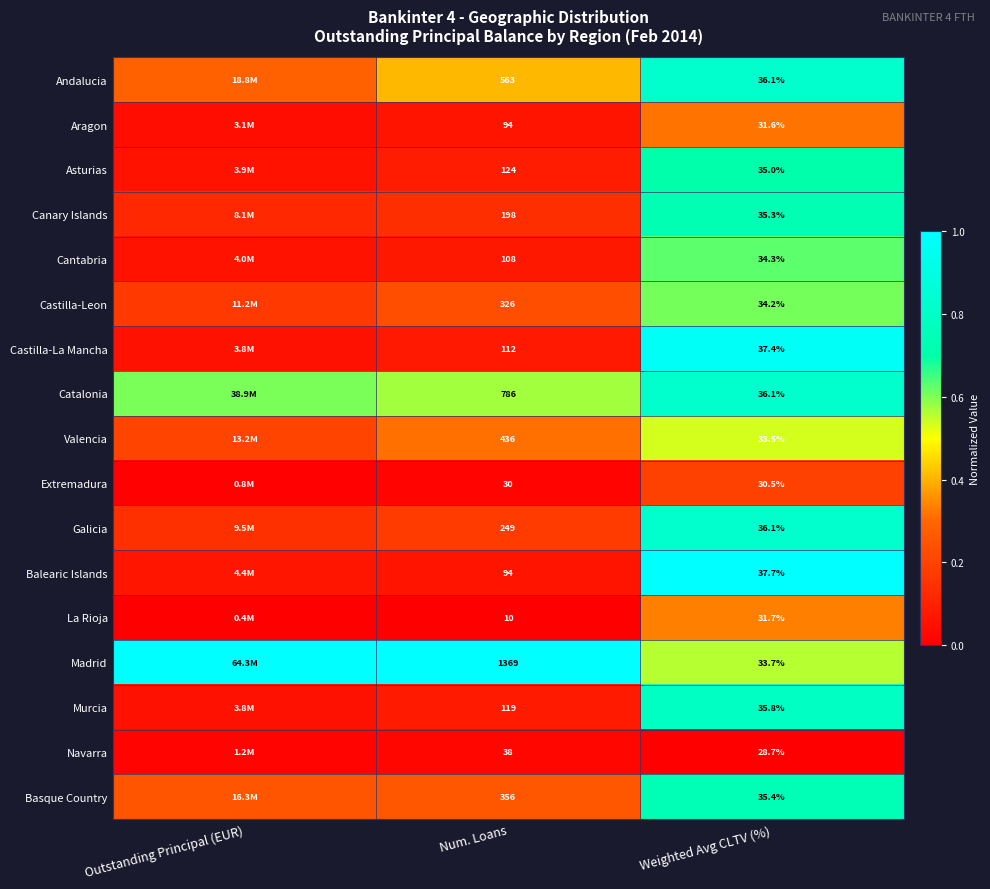

Between Num. Loans and Weighted Avg CLTV (%), which series saw the biggest shift?

Madrid